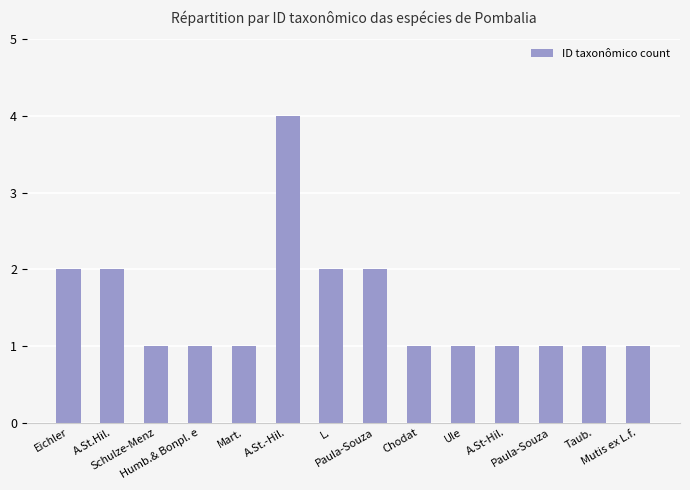

Rank the categories by value from lowest to highest.

Schulze-Menz, Humb.& Bonpl. e, Mart., Chodat, Ule, A.St-Hil., Paula-Souza, Taub., Mutis ex L.f., Eichler, A.St.Hil., L., Paula-Souza, A.St.-Hil.